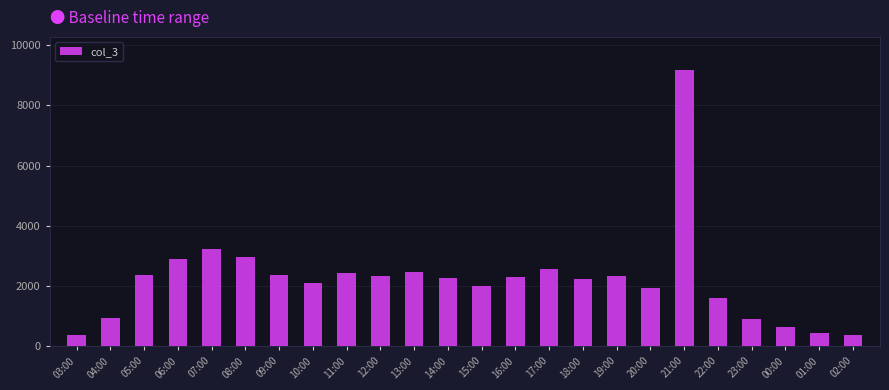

What is the smallest value displayed?

382